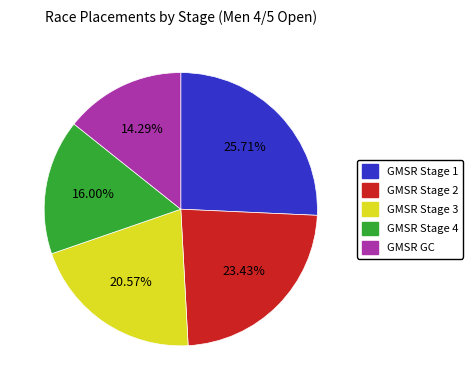

What percentage is the GMSR GC slice, to the nearest percent?

14%